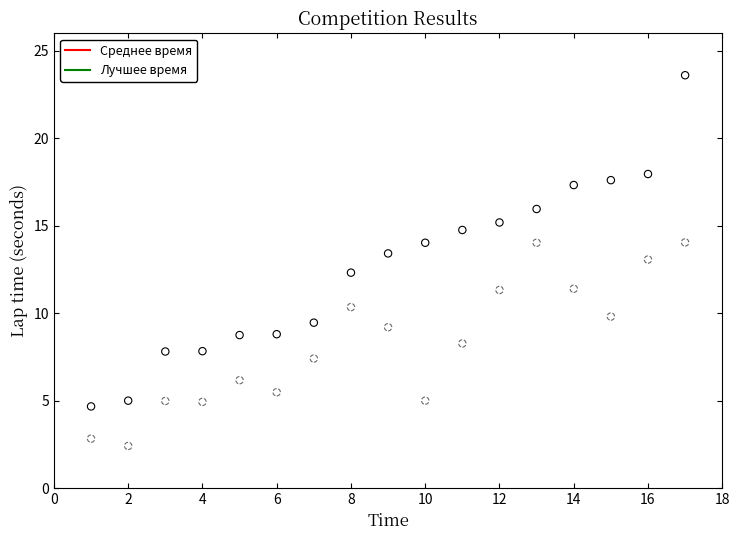

Across all data points, what is the range of X values (max minus min)?

16.0